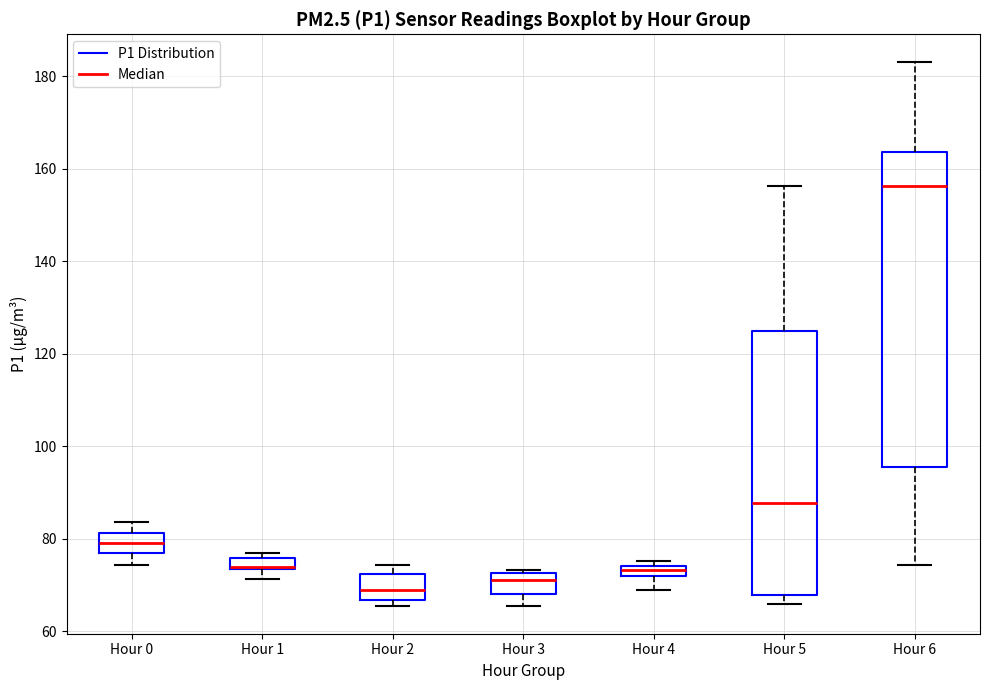

Which box has the highest median line?

Hour 6